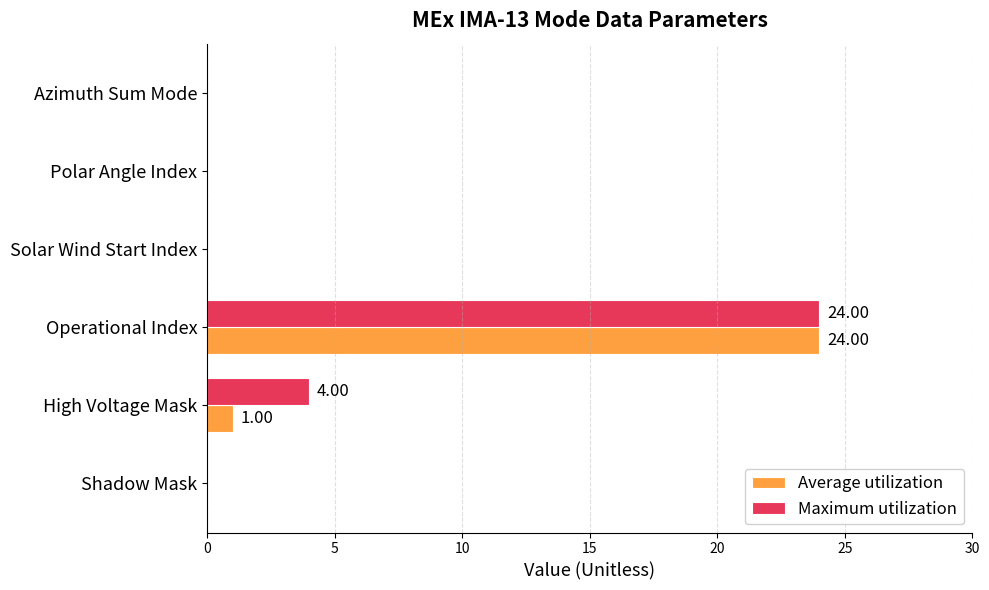

Count the number of data series in this chart.

2